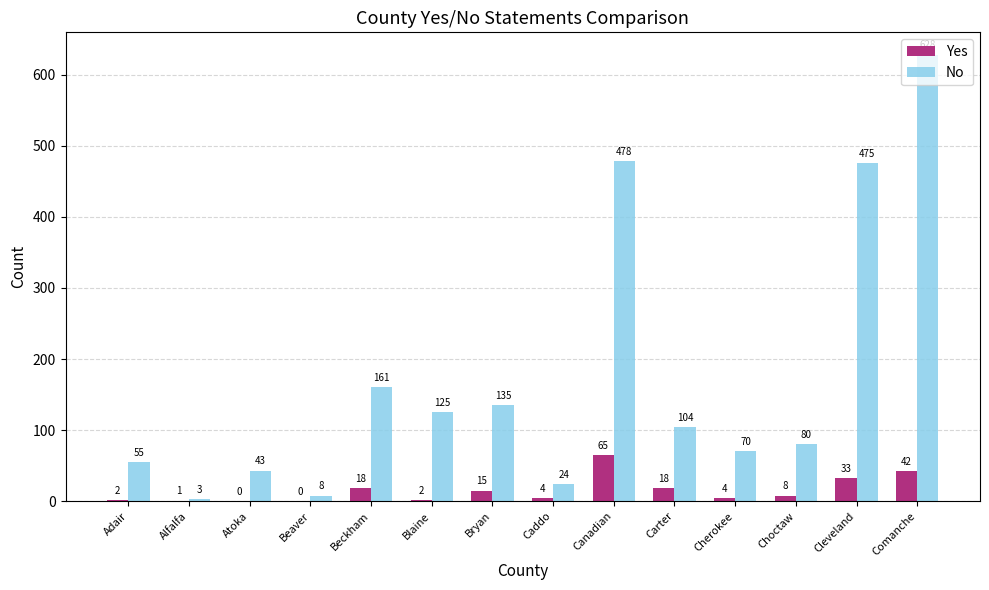

At which category is the sum across all series the highest?

Comanche